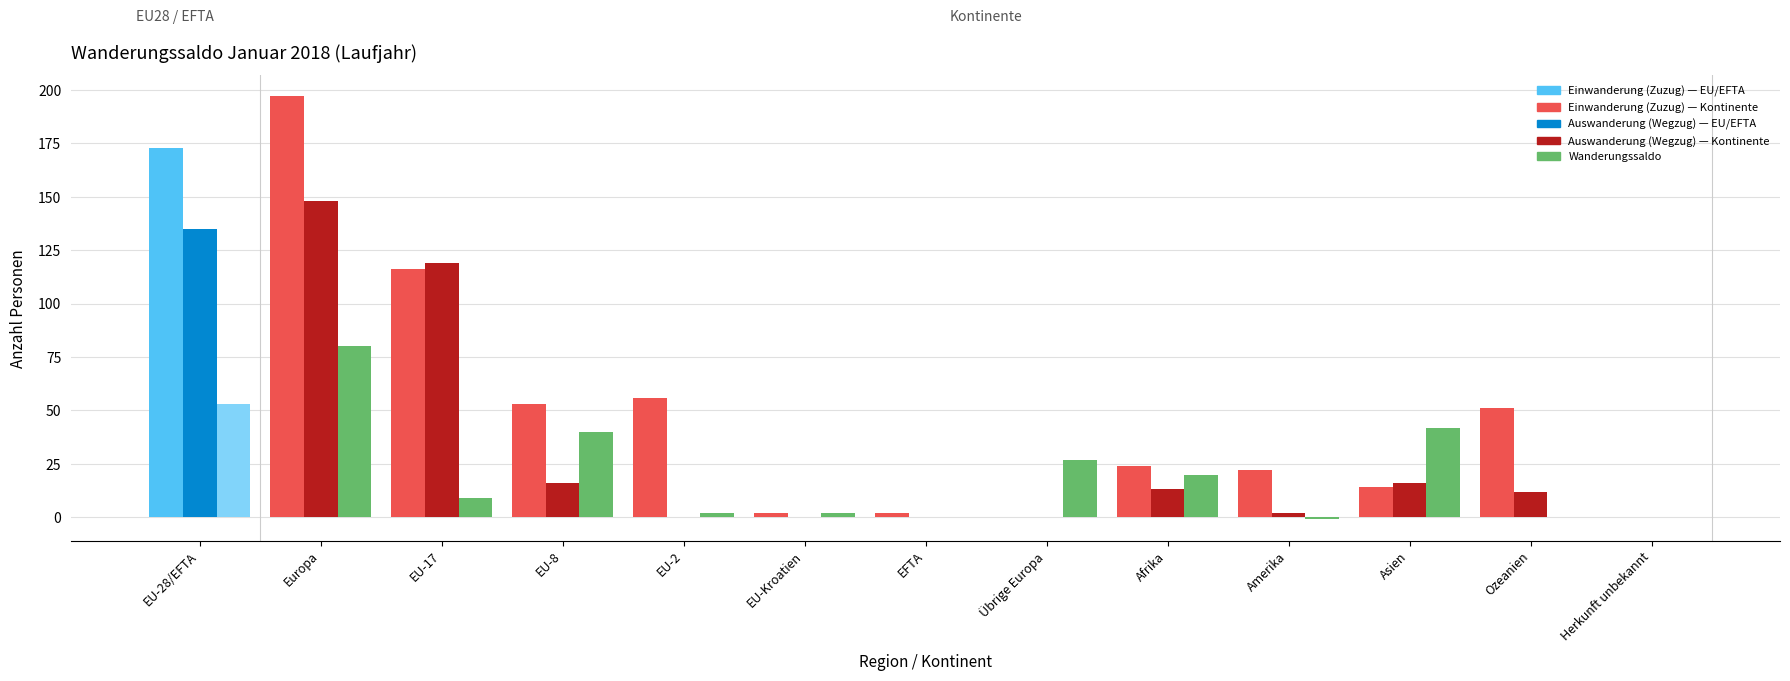

At which category is the sum across all series the highest?

Europa